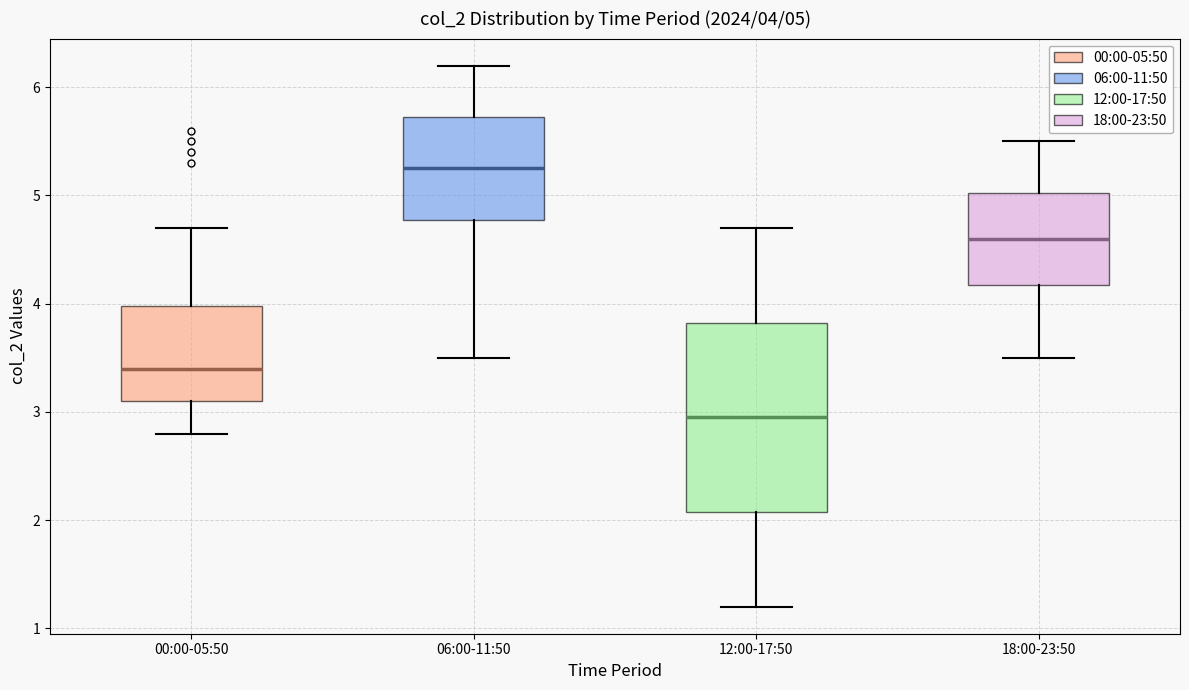

Which box's median line is the lowest?

12:00-17:50